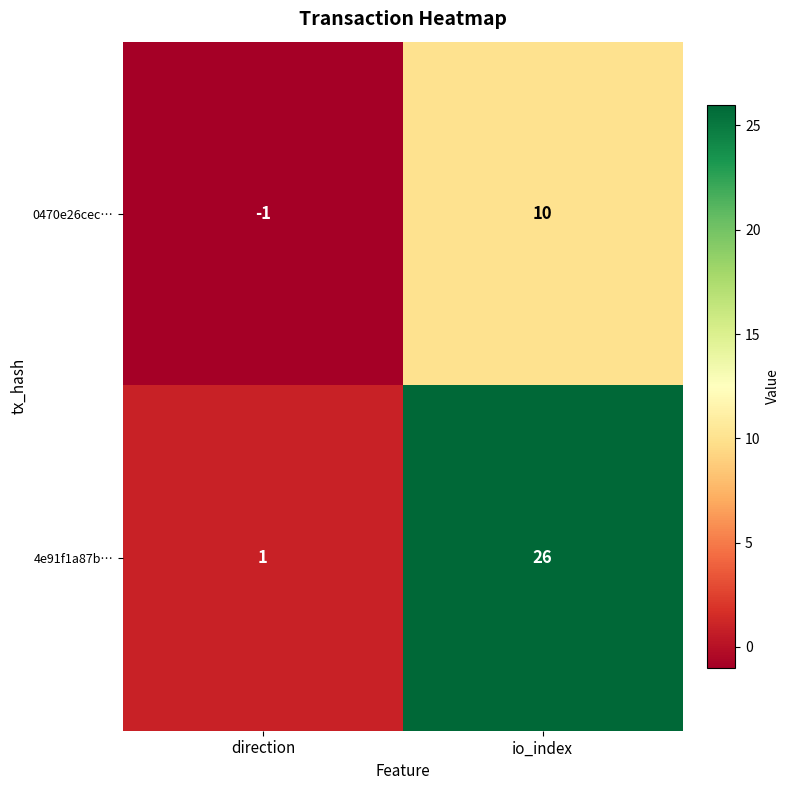

What is the difference between the maximum and minimum values in the 4e91f1a87b… series?

25